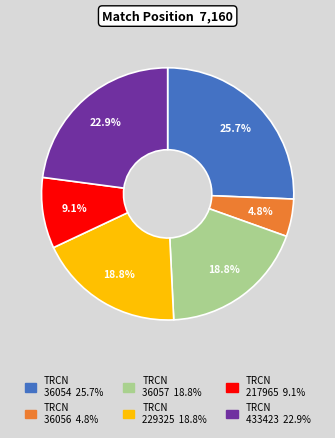

Is there any slice that represents more than half of the pie?

No